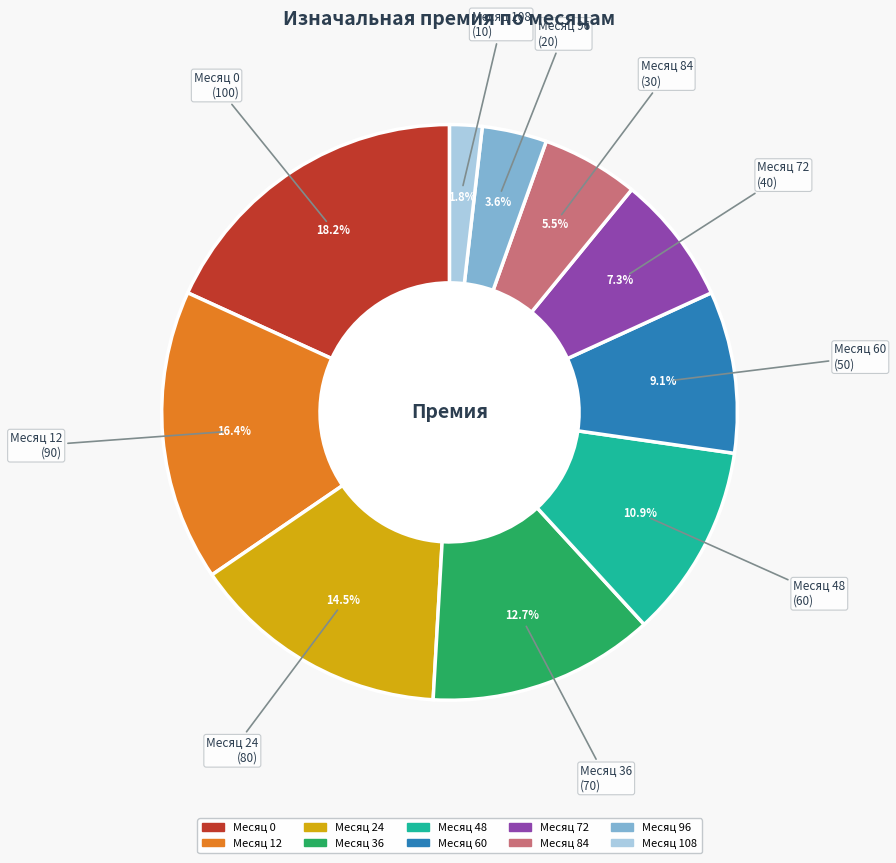

Is there a majority slice in this chart?

No